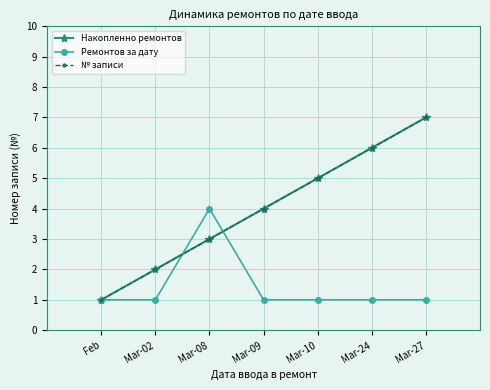

Does the chart have visible grid lines?

Yes